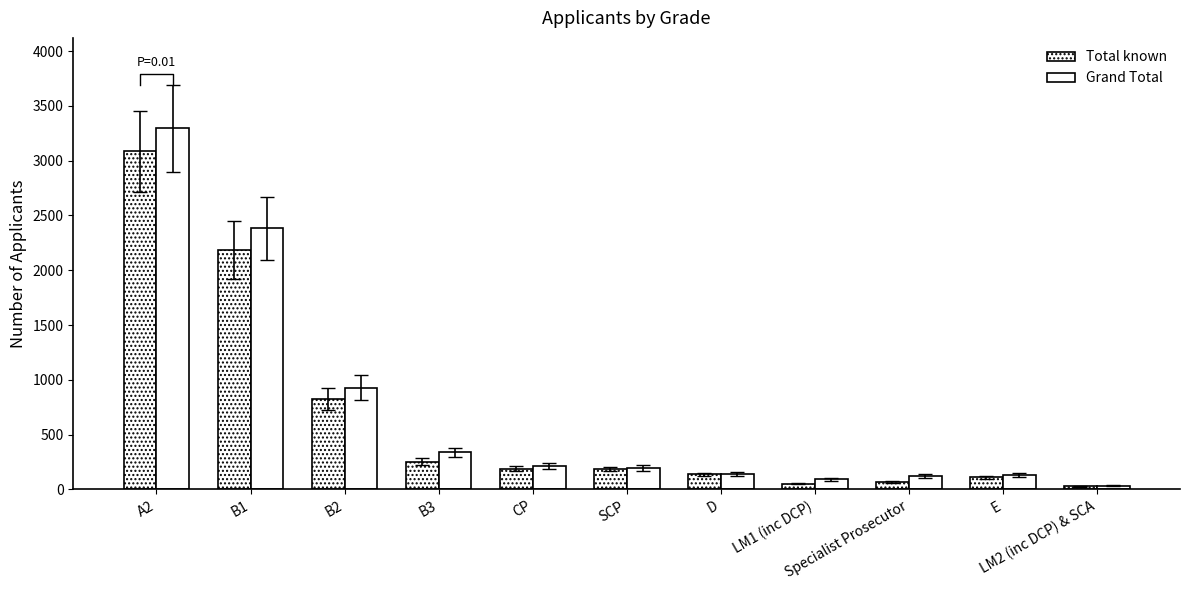

Are the bars grouped side by side (vs. stacked)?

Yes